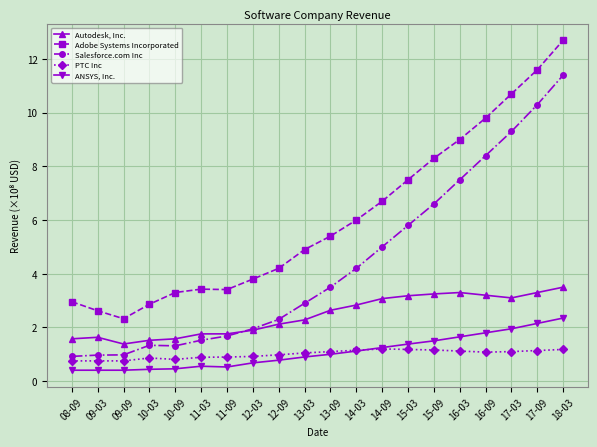

Which category has the highest value across all series?

18-03